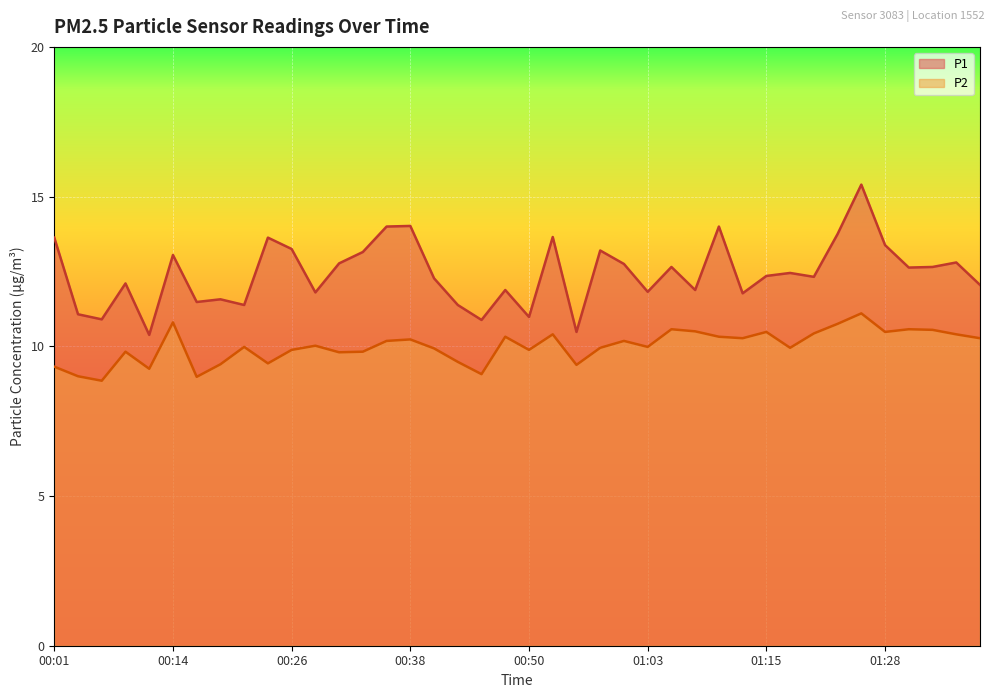

Where is the first local minimum for P2?

00:06